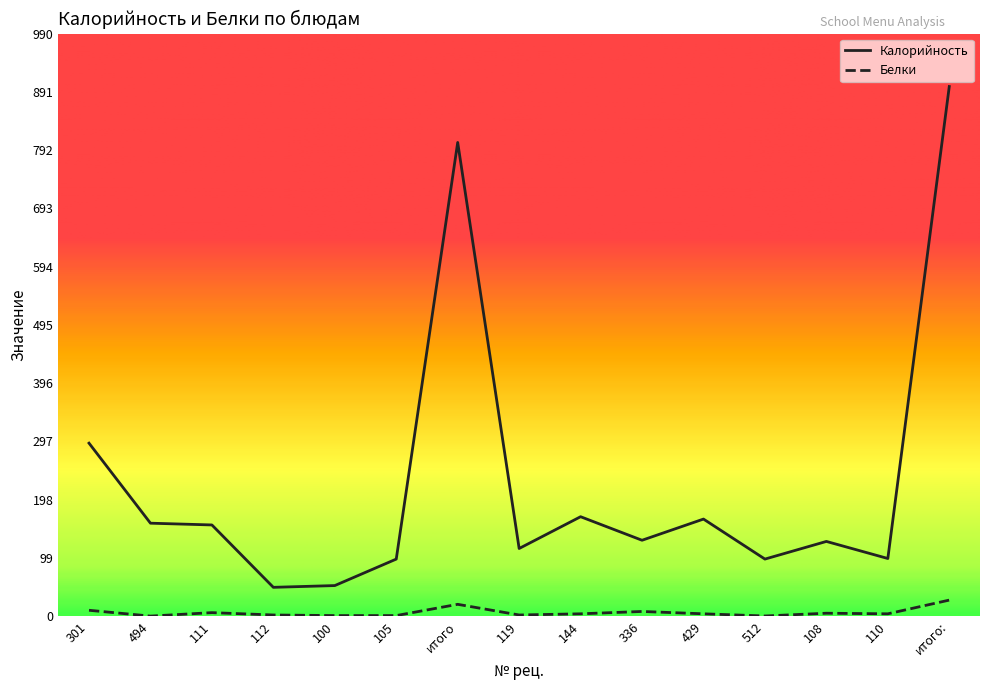

True or false: Калорийность and Белки intersect in this chart.

False